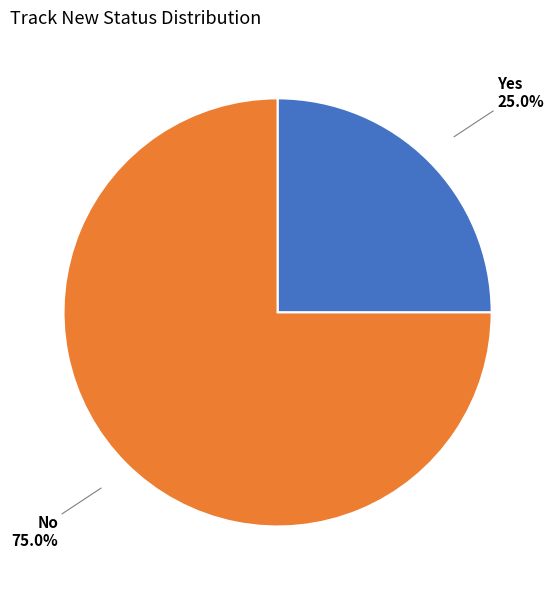

What is the total percentage of No and Yes?

100.0%